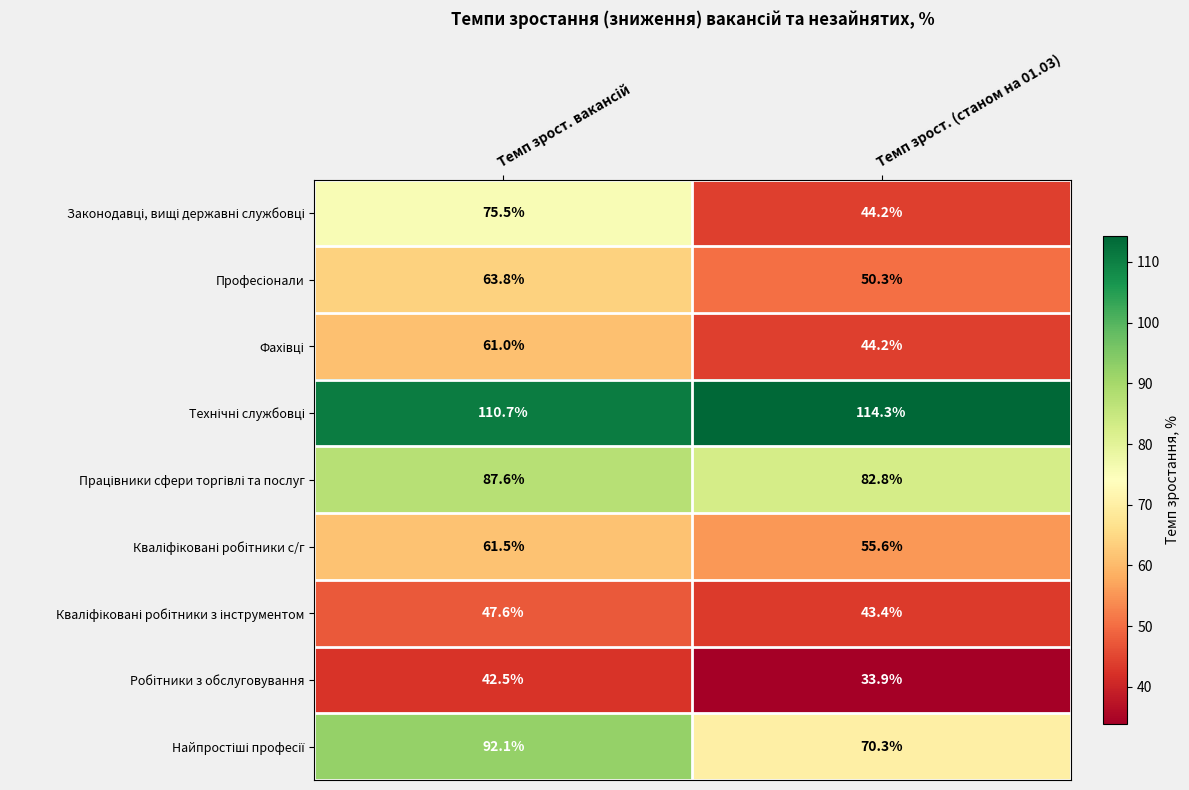

What is the total value across all series at Темп зрост. (станом на 01.03)?

539.0